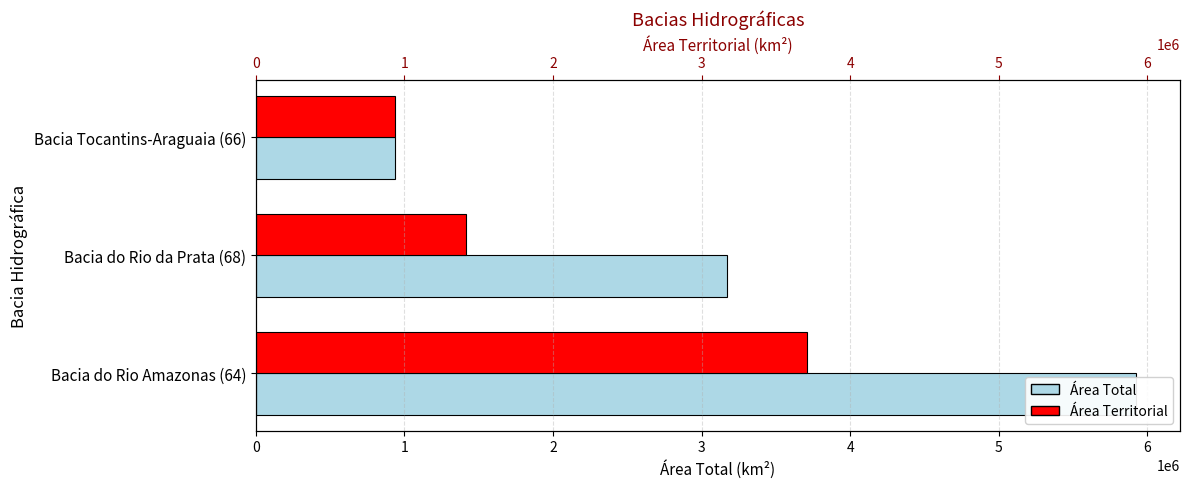

What are all the series names shown in the legend?

área total, área territorial